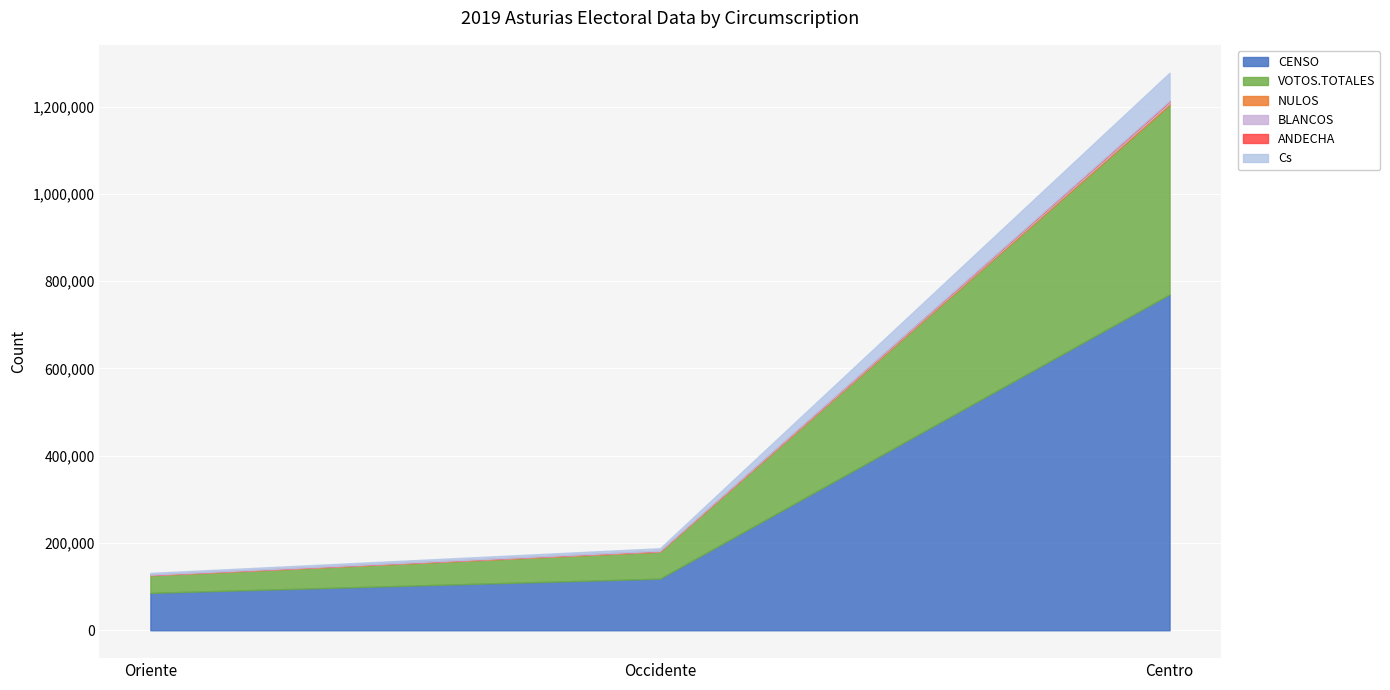

At which label does BLANCOS reach its minimum?

Oriente